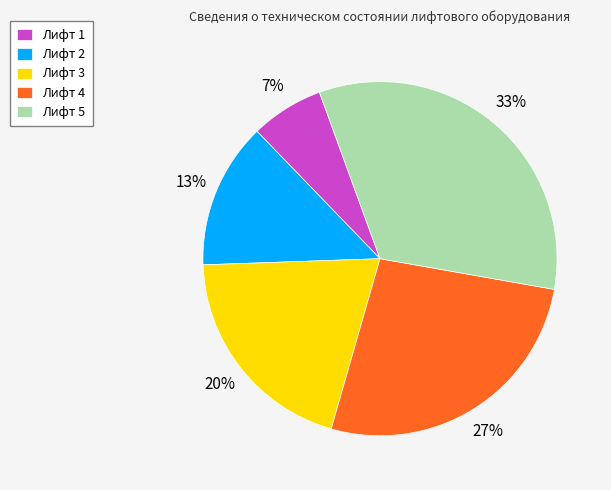

Which has a higher value, Лифт 3 or Лифт 4?

Лифт 4